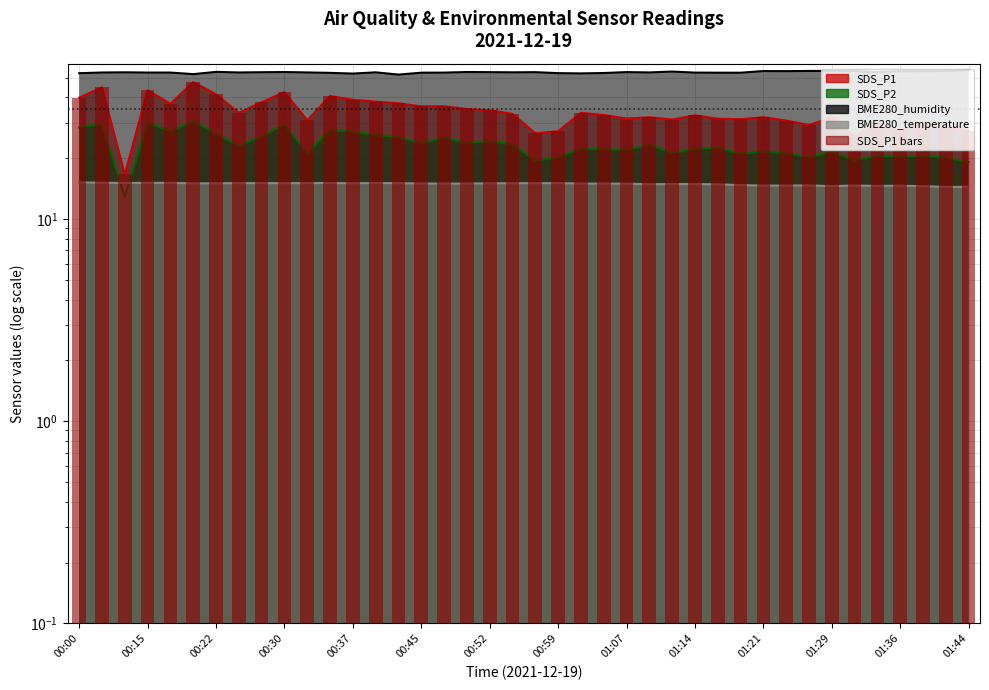

Reading right to left, transcribe all the data shown in this chart.

SDS_P1: 01:44=27.2	01:41=28.7	01:39=30.3	01:36=27.2	01:34=29.8	01:31=25.6	01:29=31.8	01:26=29.2	01:24=30.7	01:21=31.9	01:19=31.2	01:17=31.4	01:14=32.6	01:12=31.1	01:09=31.9	01:07=31.4	01:04=32.7	01:02=33.5	00:59=27.2	00:57=26.6	00:55=33.1	00:52=34.5	00:50=35.0	00:47=36.2	00:45=36.1	00:42=37.4	00:39=38.1	00:37=38.9	00:35=40.6	00:32=30.8	00:30=42.5	00:27=37.8	00:25=33.5	00:22=41.4	00:20=47.6	00:17=37.2	00:15=43.4	00:13=16.6	00:10=44.9	00:00=39.9
SDS_P2: 01:44=19.1	01:41=20.2	01:39=20.5	01:36=20.4	01:34=20.6	01:31=19.5	01:29=21.5	01:26=20.3	01:24=21.1	01:21=21.6	01:19=21.1	01:17=22.6	01:14=22.2	01:12=21.2	01:09=23.3	01:07=22.0	01:04=22.2	01:02=22.3	00:59=20.2	00:57=19.4	00:55=23.5	00:52=24.2	00:50=23.8	00:47=25.3	00:45=23.7	00:42=25.4	00:39=26.0	00:37=27.1	00:35=27.6	00:32=21.2	00:30=29.4	00:27=25.6	00:25=23.0	00:22=26.5	00:20=30.4	00:17=27.2	00:15=30.0	00:13=12.9	00:10=29.6	00:00=28.4
BME280_humidity: 01:44=54.6	01:41=54.0	01:39=53.9	01:36=53.9	01:34=53.3	01:31=53.9	01:29=54.0	01:26=54.0	01:24=53.9	01:21=54.0	01:19=53.0	01:17=53.0	01:14=53.0	01:12=53.7	01:09=53.1	01:07=53.3	01:04=52.8	01:02=52.5	00:59=52.7	00:57=53.3	00:55=53.2	00:52=53.3	00:50=53.4	00:47=53.0	00:45=53.0	00:42=51.8	00:39=53.2	00:37=52.4	00:35=52.9	00:32=53.1	00:30=53.4	00:27=53.3	00:25=53.1	00:22=53.5	00:20=52.1	00:17=53.0	00:15=53.0	00:13=53.2	00:10=53.1	00:00=52.7
BME280_temperature: 01:44=14.4	01:41=14.4	01:39=14.6	01:36=14.6	01:34=14.6	01:31=14.7	01:29=14.6	01:26=14.7	01:24=14.6	01:21=14.6	01:19=14.7	01:17=14.8	01:14=14.9	01:12=14.9	01:09=14.9	01:07=15.0	01:04=15.0	01:02=15.0	00:59=15.1	00:57=15.1	00:55=15.0	00:52=15.0	00:50=15.0	00:47=15.0	00:45=15.0	00:42=15.1	00:39=15.1	00:37=15.0	00:35=15.1	00:32=15.1	00:30=15.1	00:27=15.1	00:25=15.1	00:22=15.0	00:20=15.0	00:17=15.1	00:15=15.1	00:13=15.1	00:10=15.1	00:00=15.2